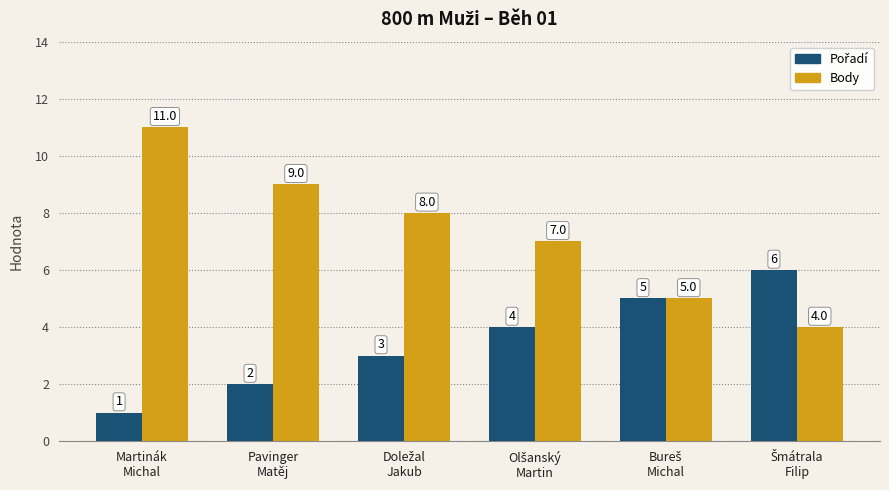

Count the Body values in the range 5 to 9.

4